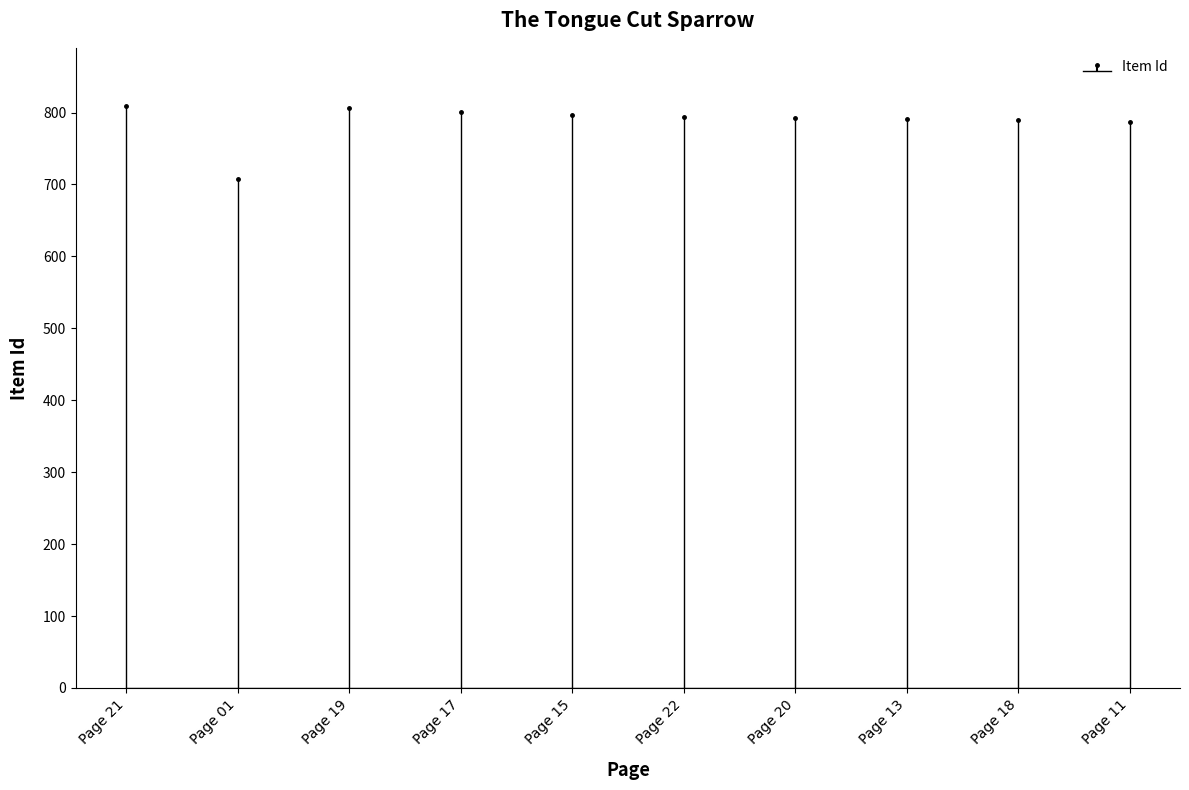

Between Page 20 and Page 11, which is larger?

Page 20